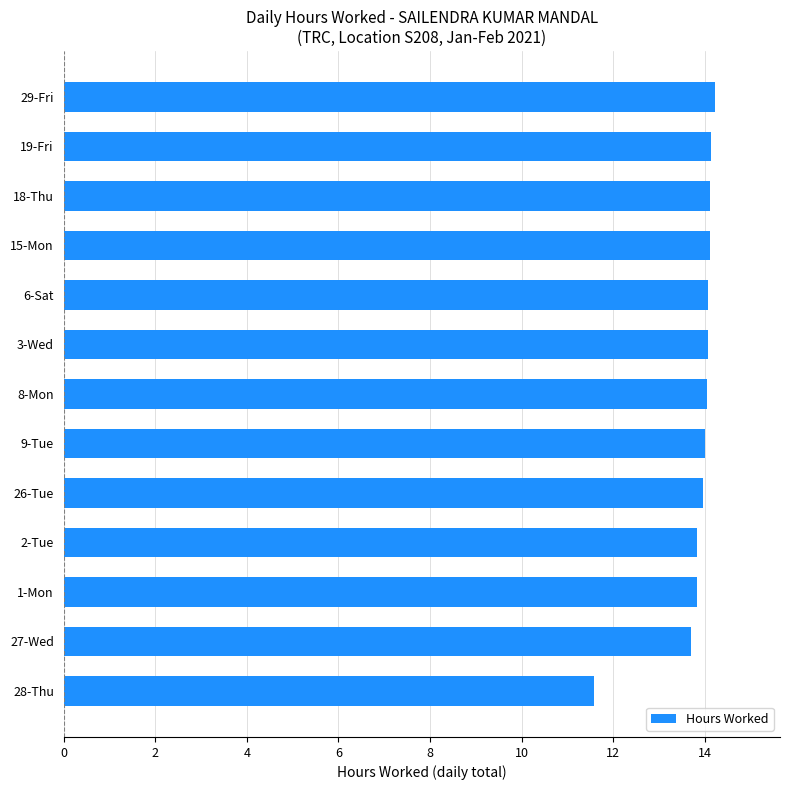

What is the greatest value displayed?

14.2